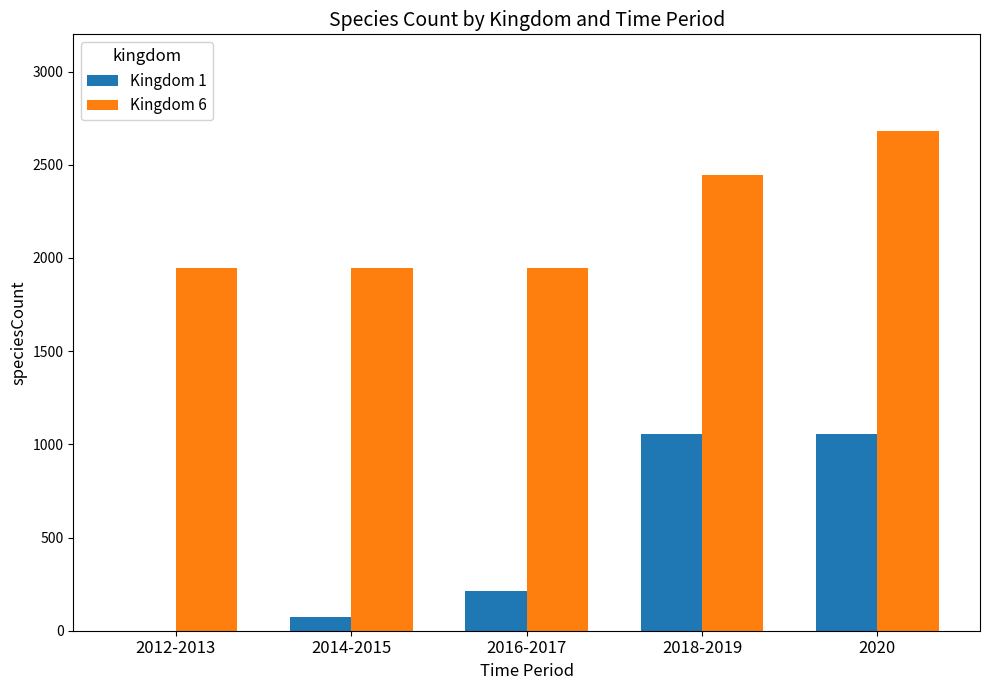

What is the total value across all series at 2012-2013?

1948